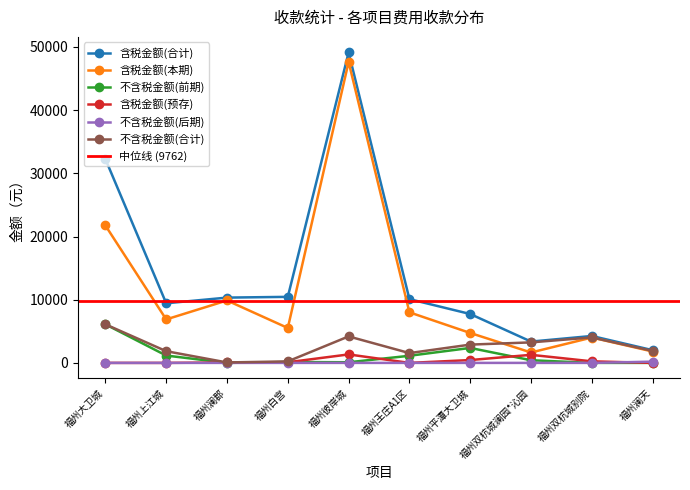

Which has a higher value, 福州双杭城别院 or 福州澜郡?

福州澜郡